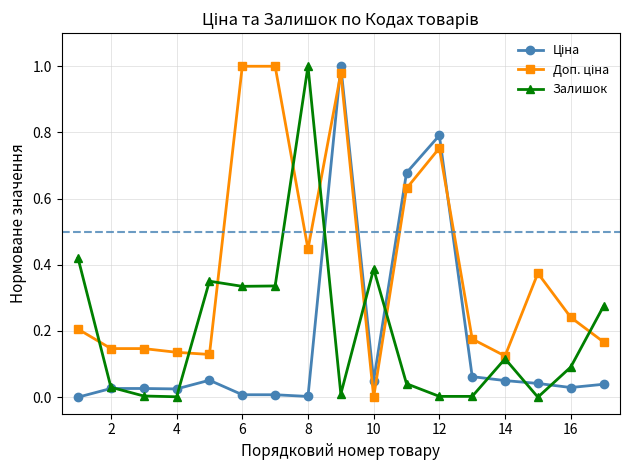

Which series changed the most between 4 and 10?

Залишок